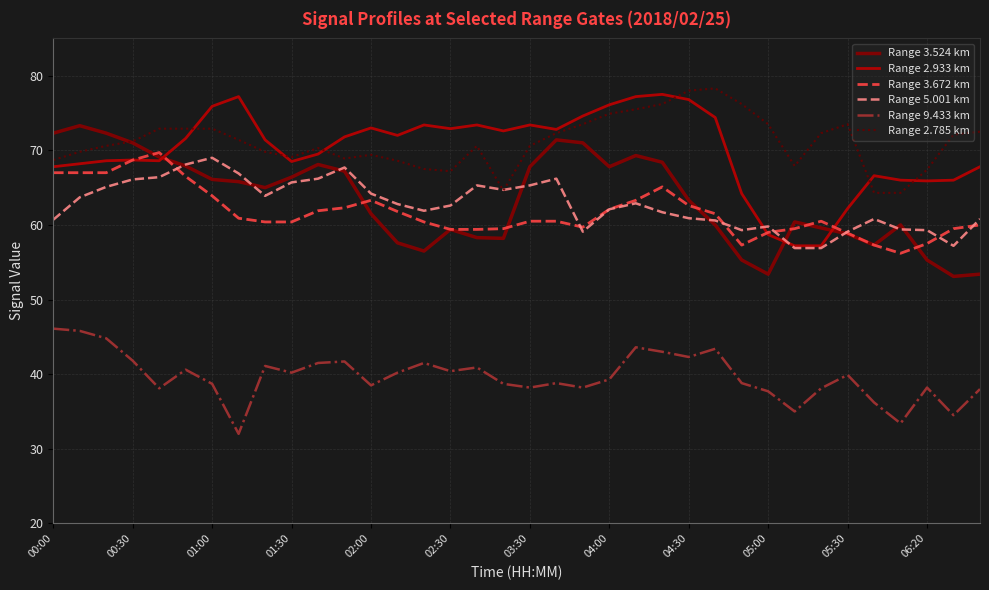

True or false: Range 2.933 km and Range 9.433 km intersect in this chart.

False